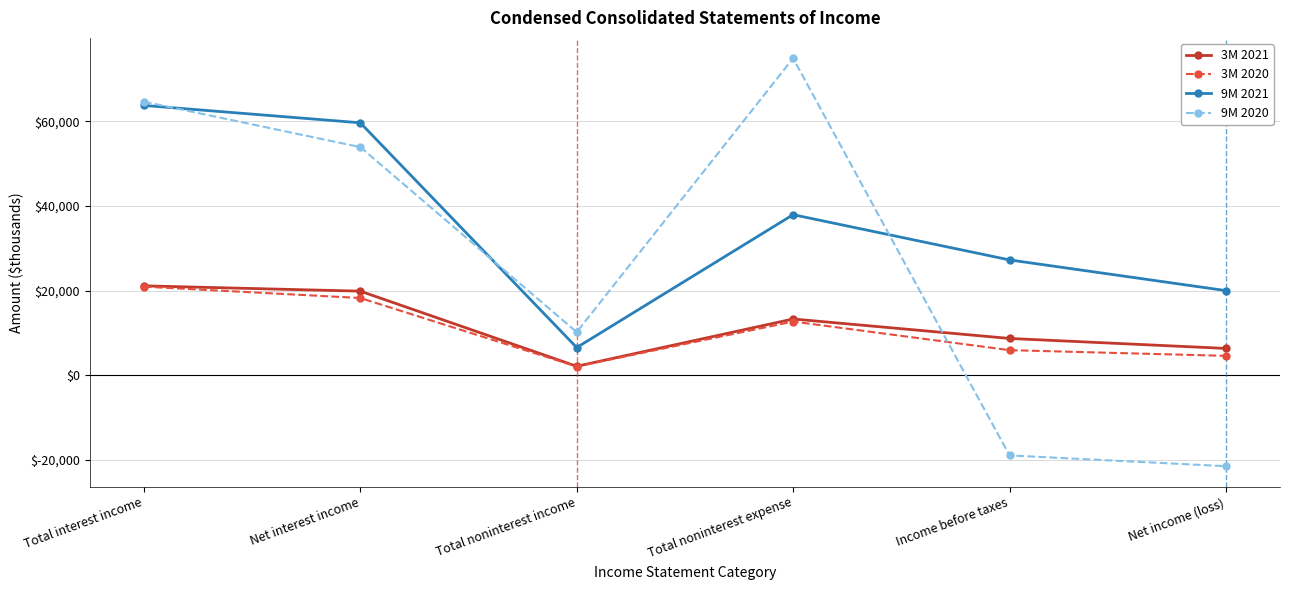

What is the value of the 9M 2021 point at the 1st from the left?

63758